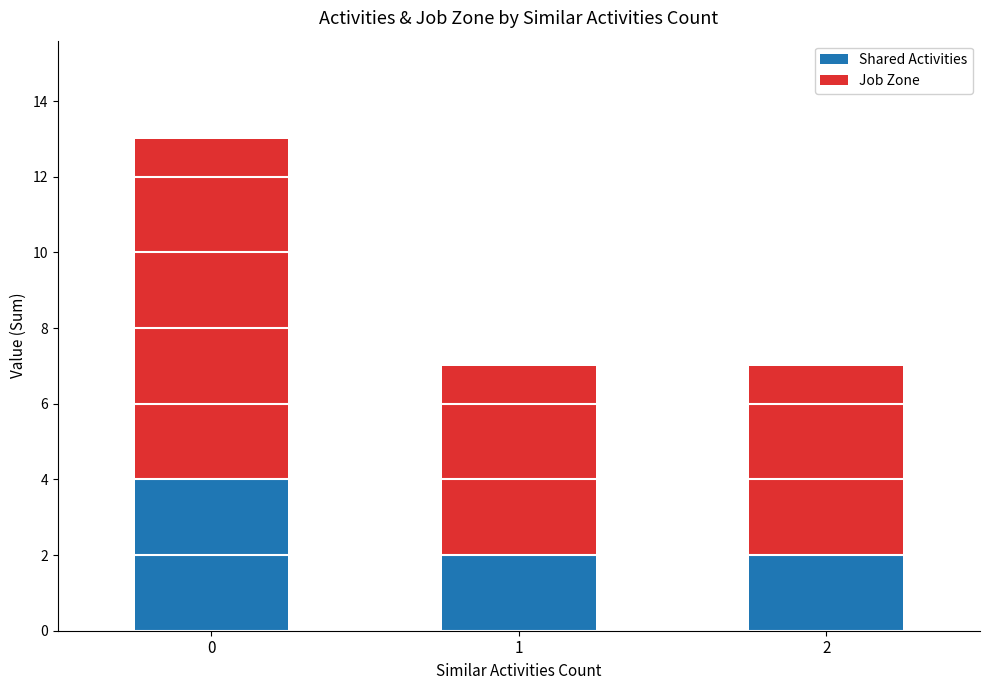

Reading left to right, list the values for the Shared Activities series.

0=4	1=2	2=2